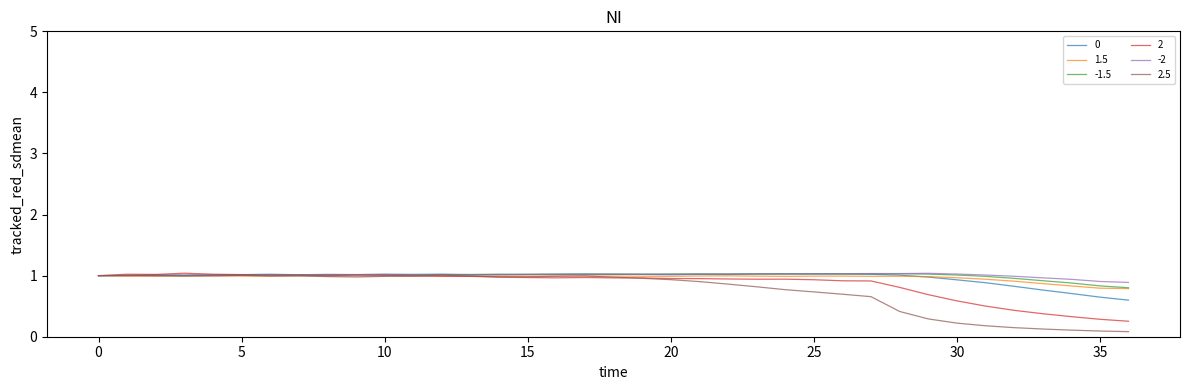

What is the maximum value shown in the chart?

1.0